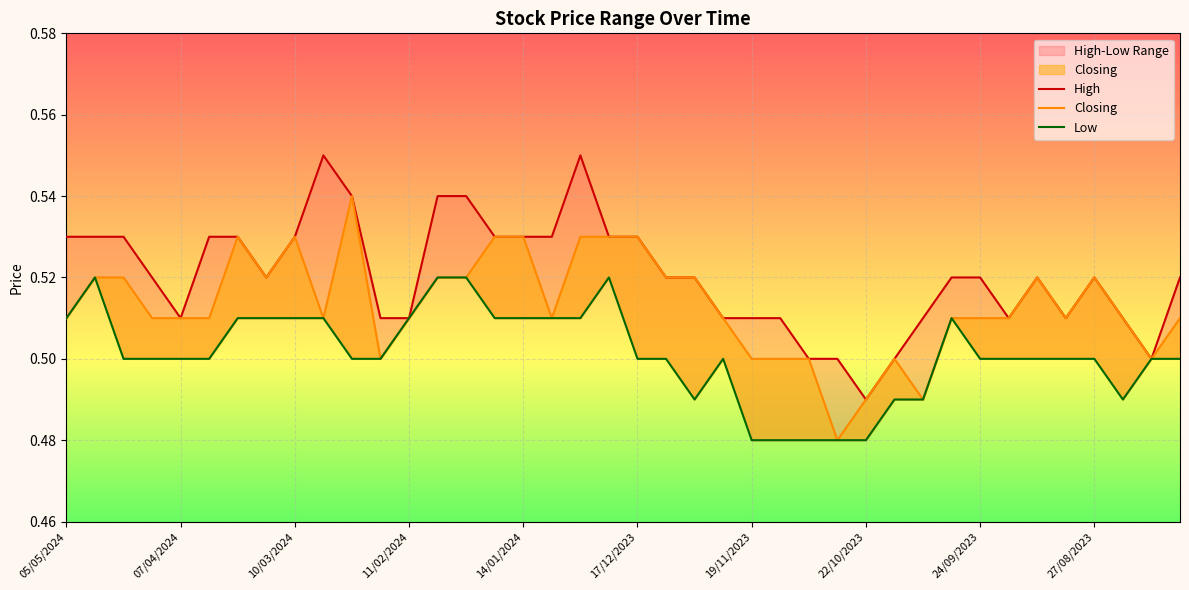

At how many categories does at least one series exceed 0?

40